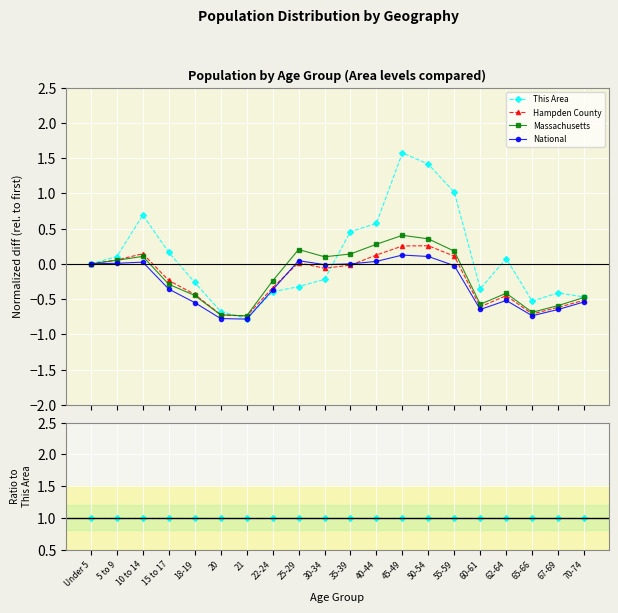

Is it true that Massachusetts equals 3297.9 at 15 to 17?

True